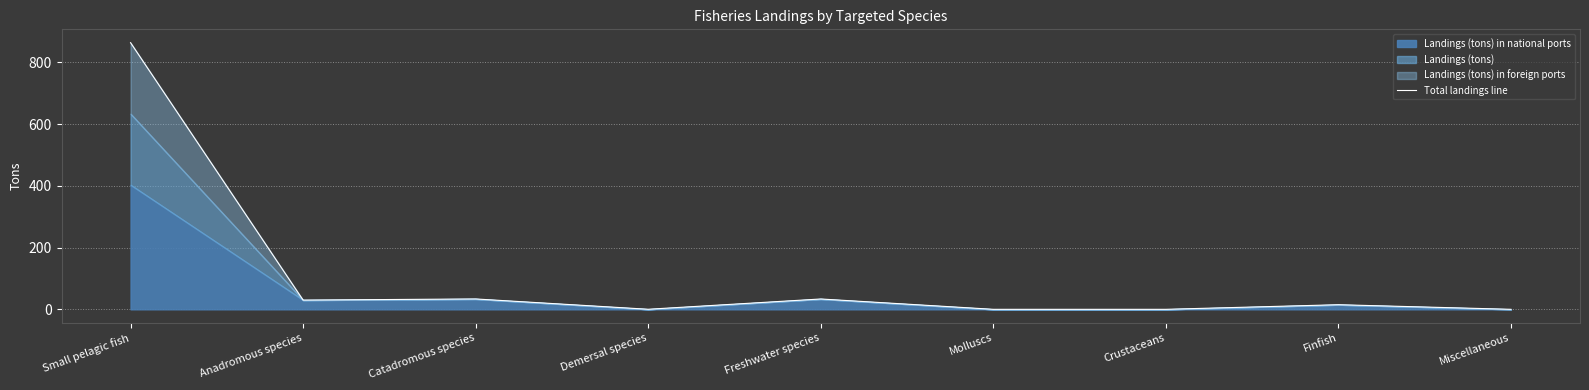

What is the sum of all values?

975.6